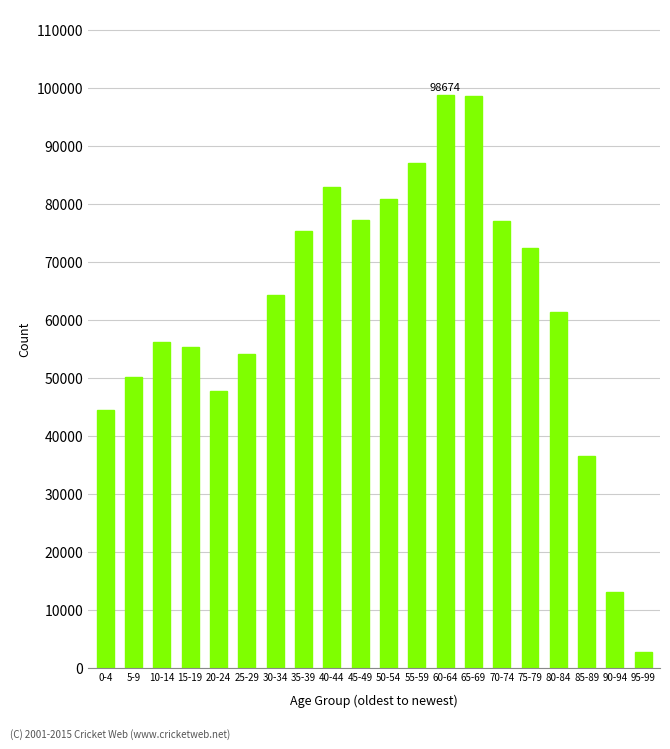

At which category does the chart reach its minimum across all series?

95-99